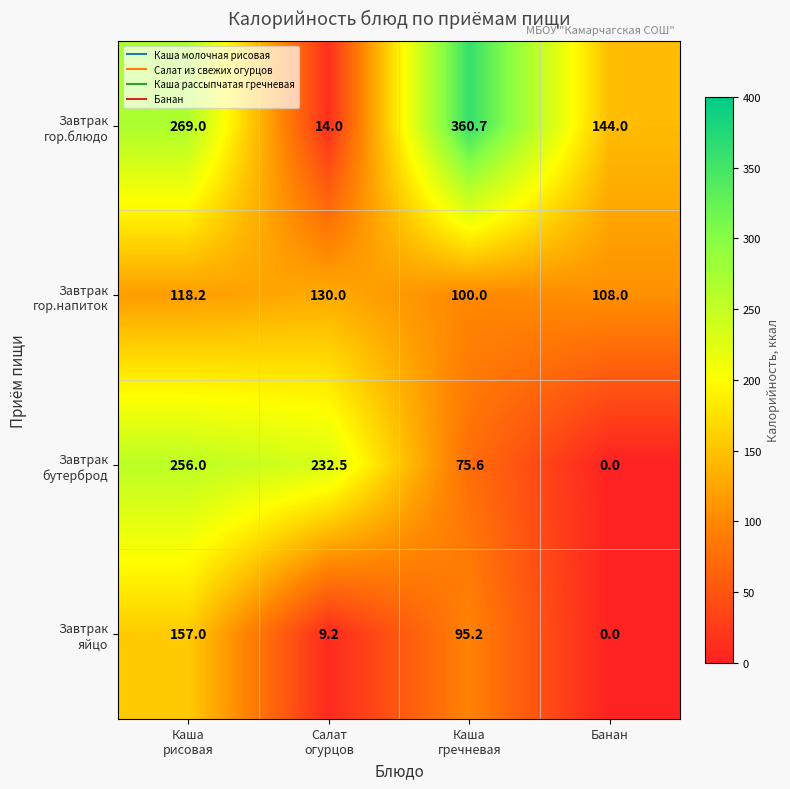

What is the total value across all series at Банан?

252.0